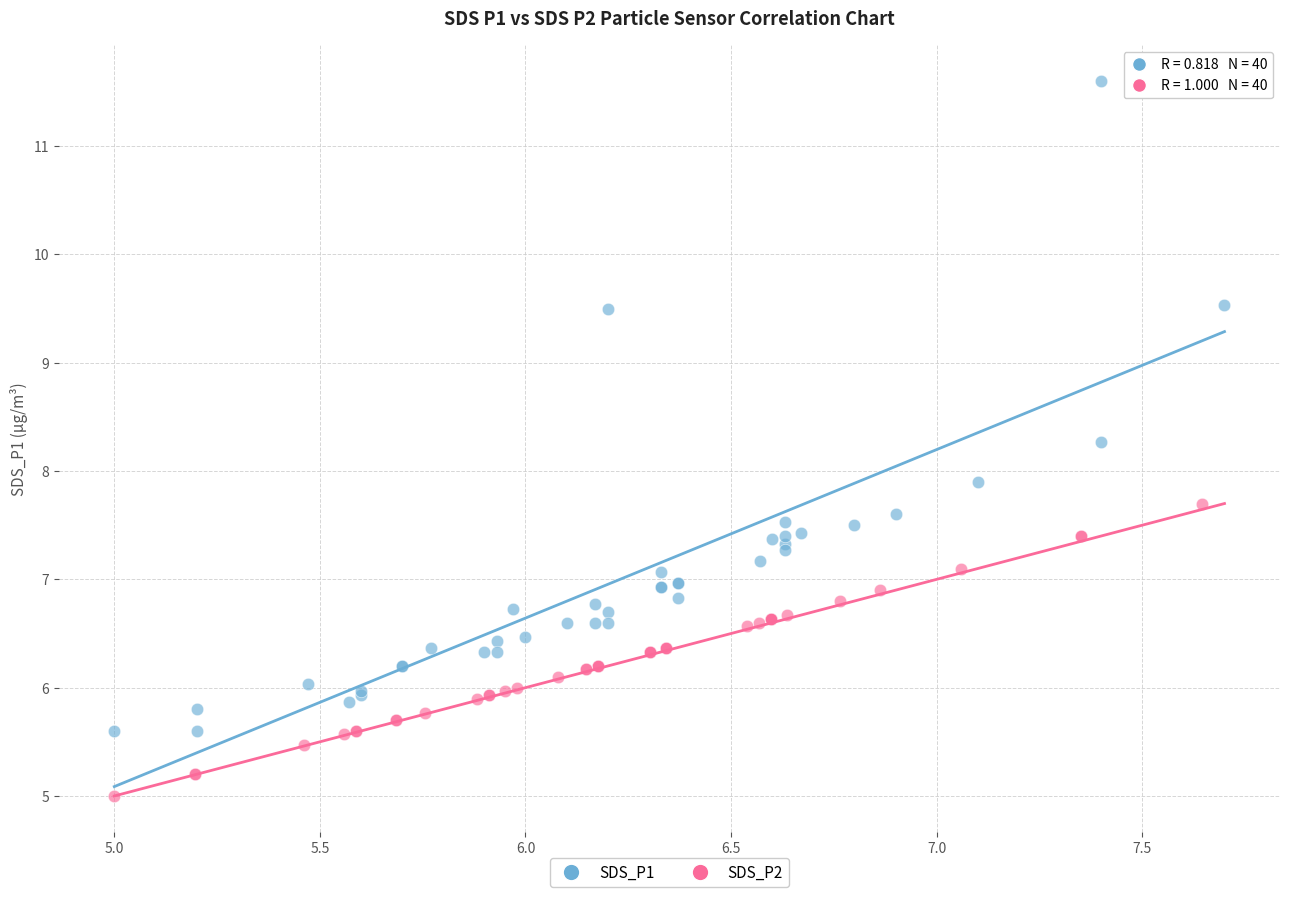

Which series reaches the minimum Y coordinate?

SDS_P2